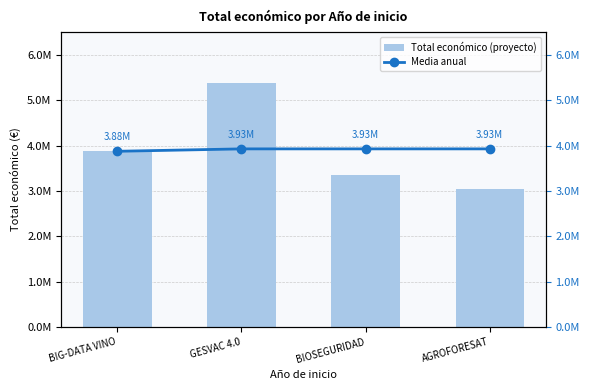

What is the total value across all series at AGROFORESAT?

6979714